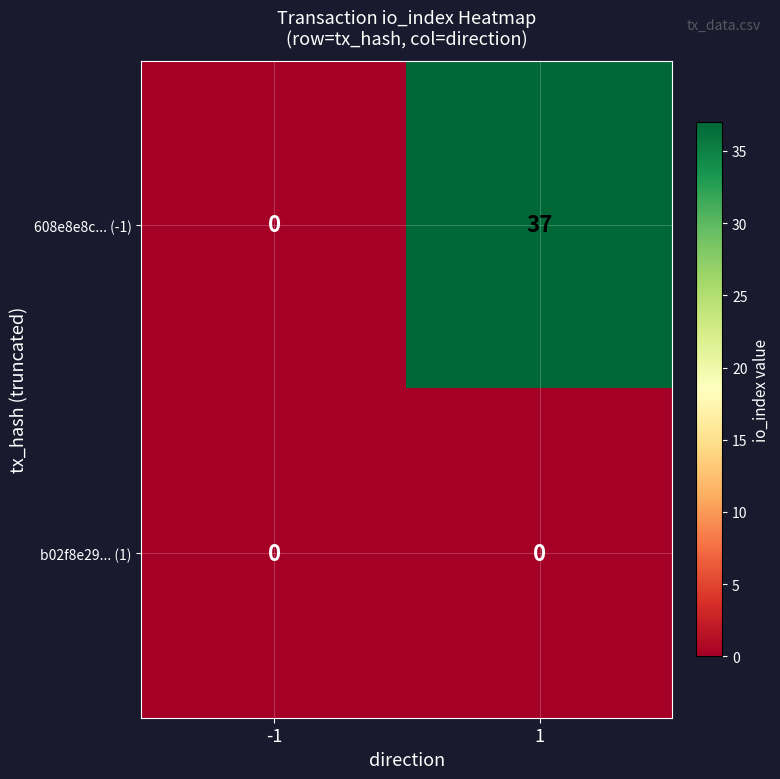

At how many categories does at least one series exceed 8?

1